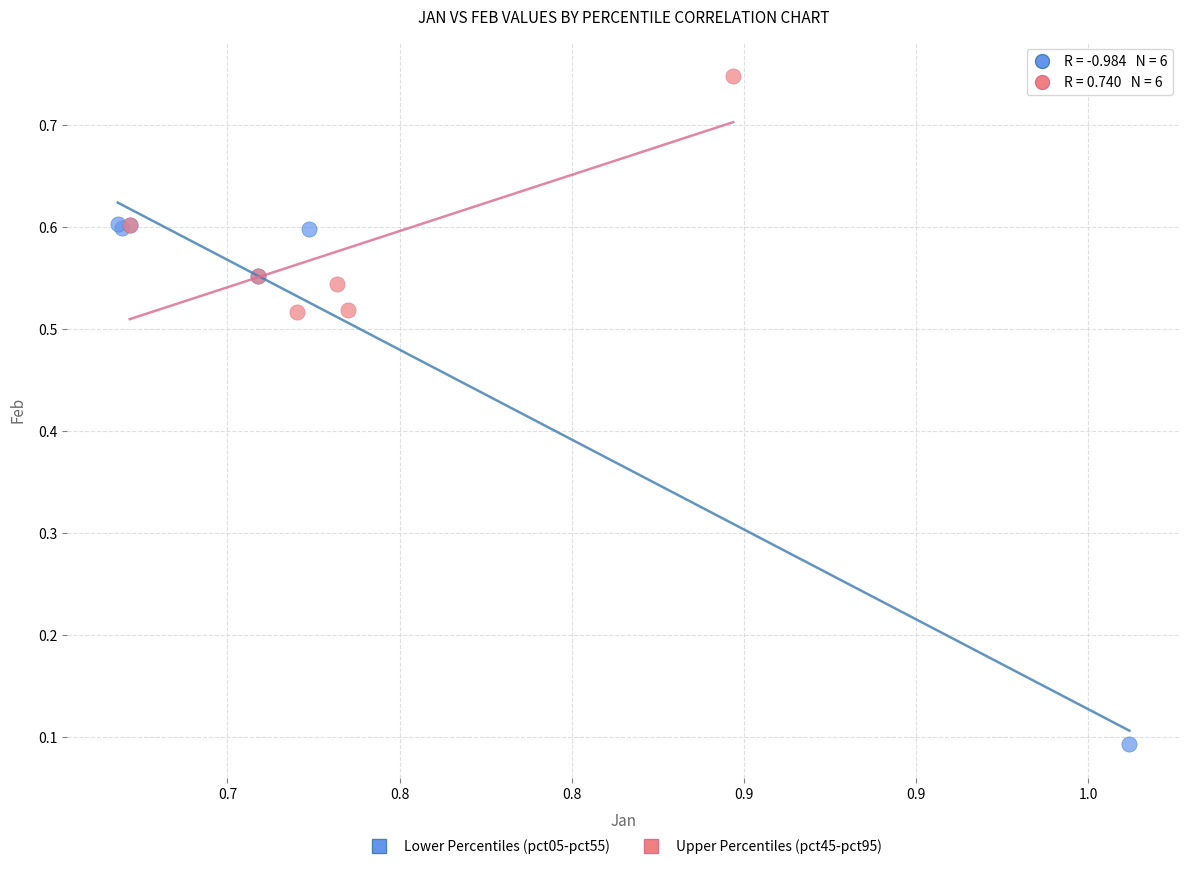

Which series contains the lowest Y value?

Lower Percentiles (pct05-pct55)